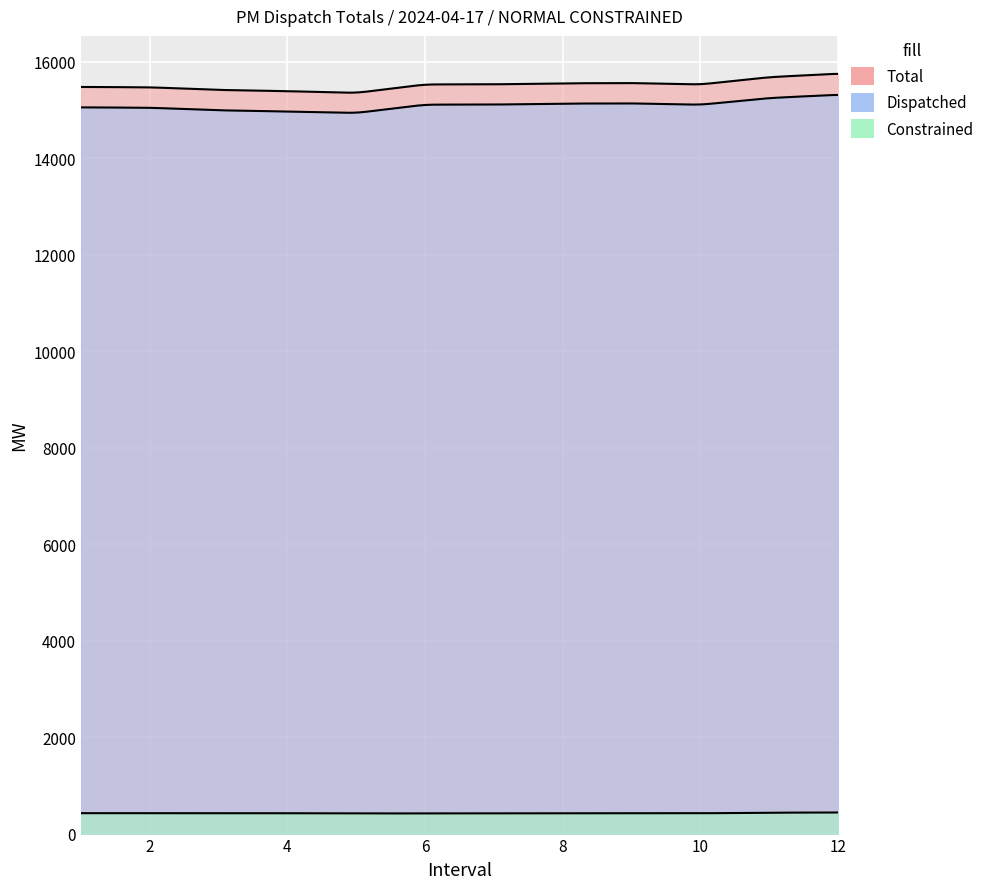

Which category has the lowest value in the Constrained series?

5